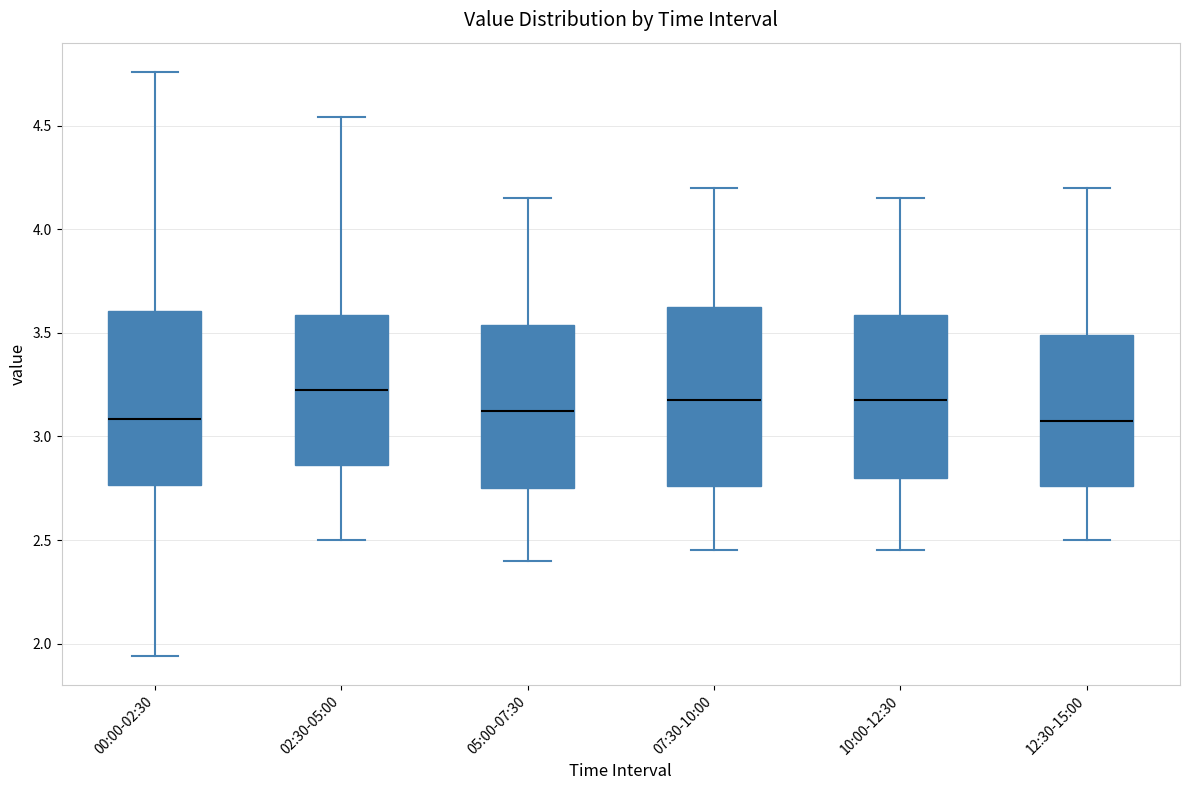

Which box has the highest median line?

02:30-05:00